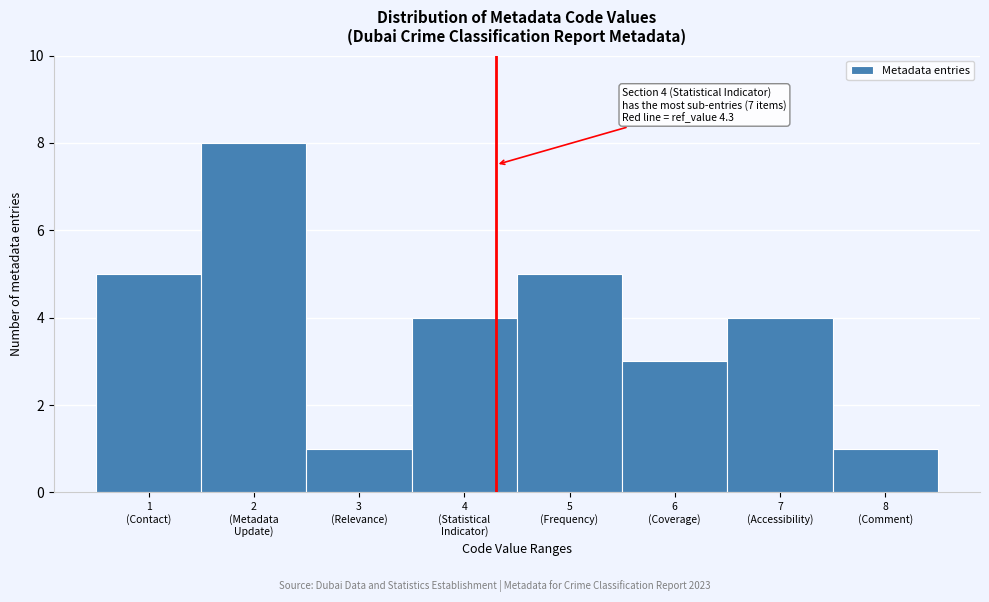

Reading left to right, what are all the values shown in this chart?

5	8	1	4	5	3	4	1